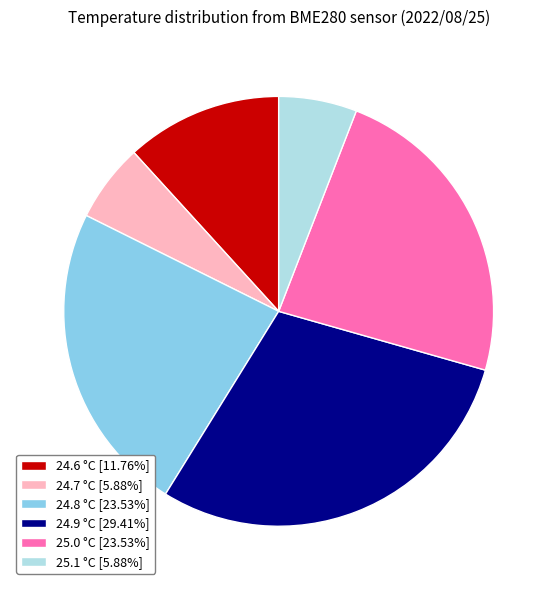

What is the ratio of the value at 24.9 °C [29.41%] to the value at 24.7 °C [5.88%]?

5.0